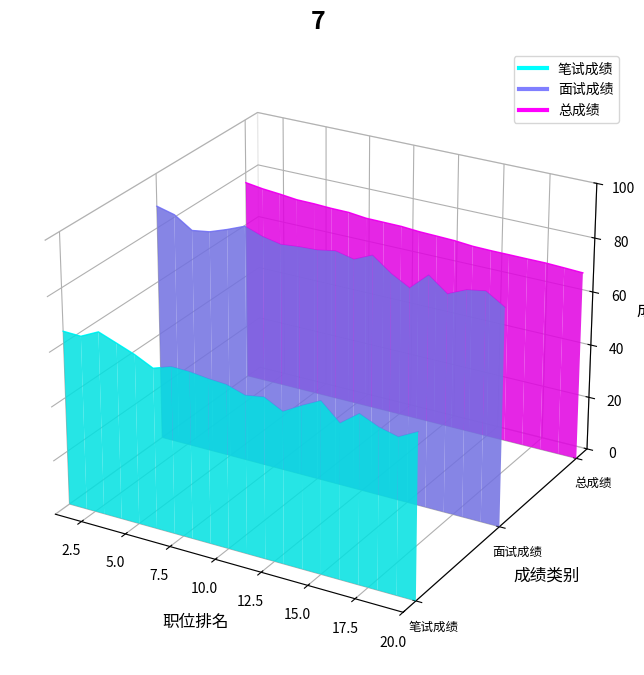

What are all the series names shown in the legend?

笔试成绩, 面试成绩, 总成绩